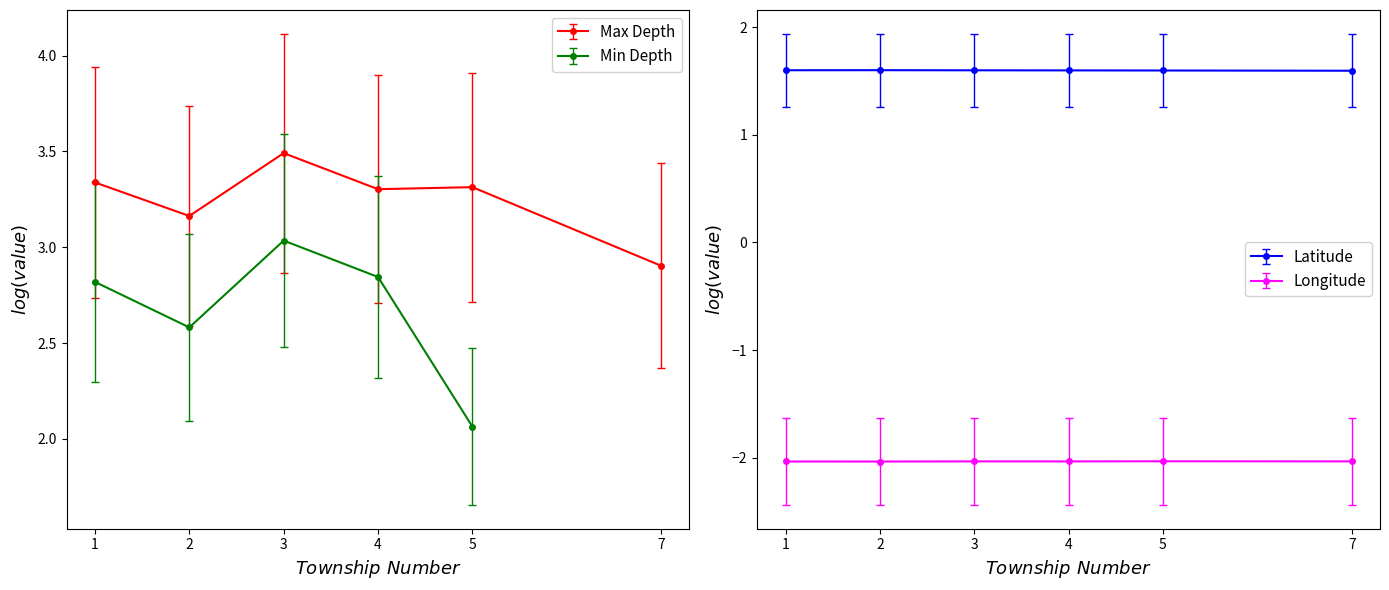

What is the value of the Latitude point at the 3rd from the left?

1.6